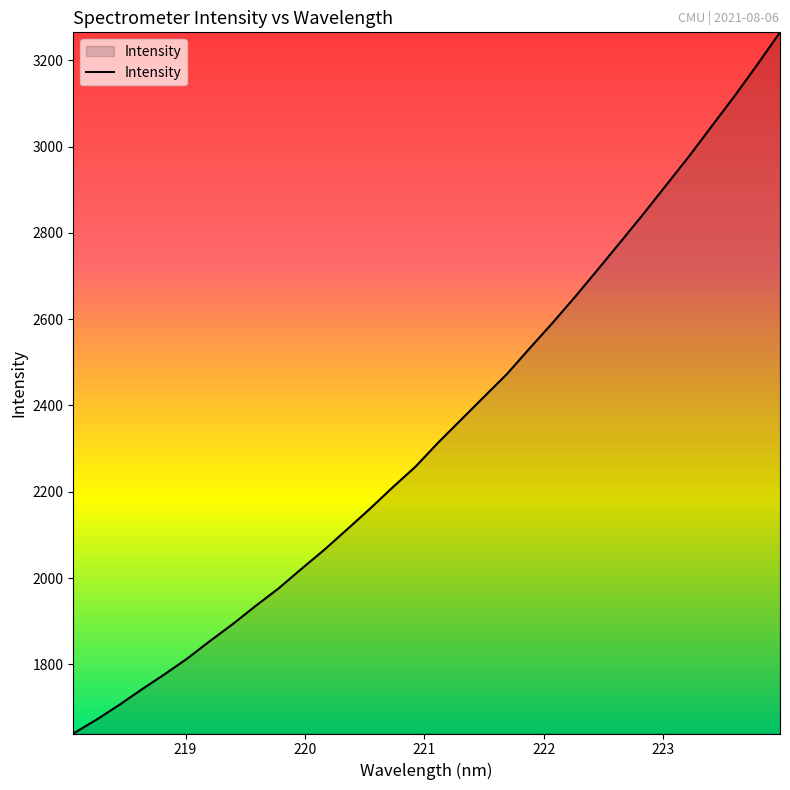

True or false: the data has more than 2 interior local peaks.

False